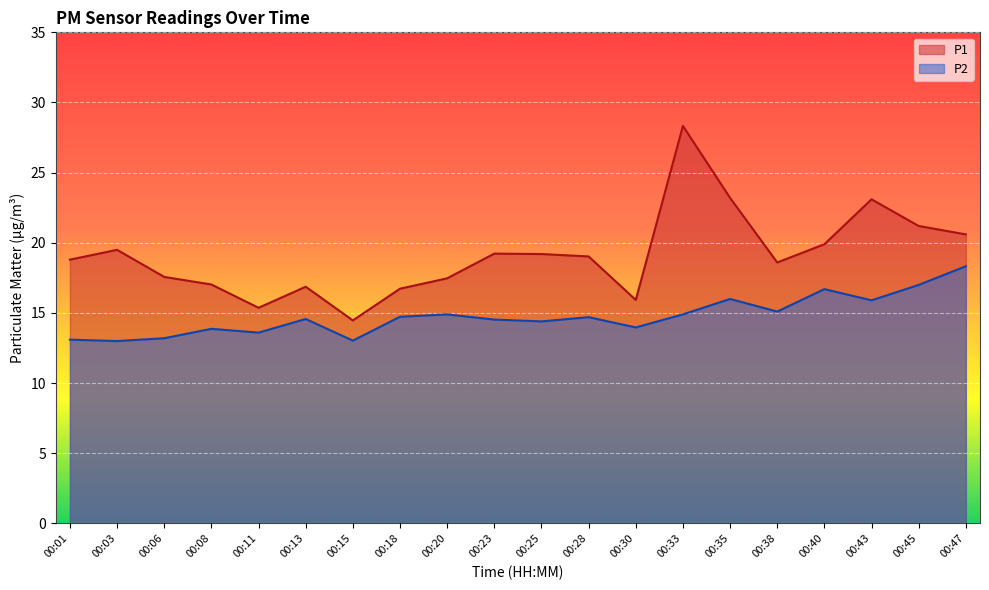

Rank the series at 00:06 from highest to lowest value.

P1, P2